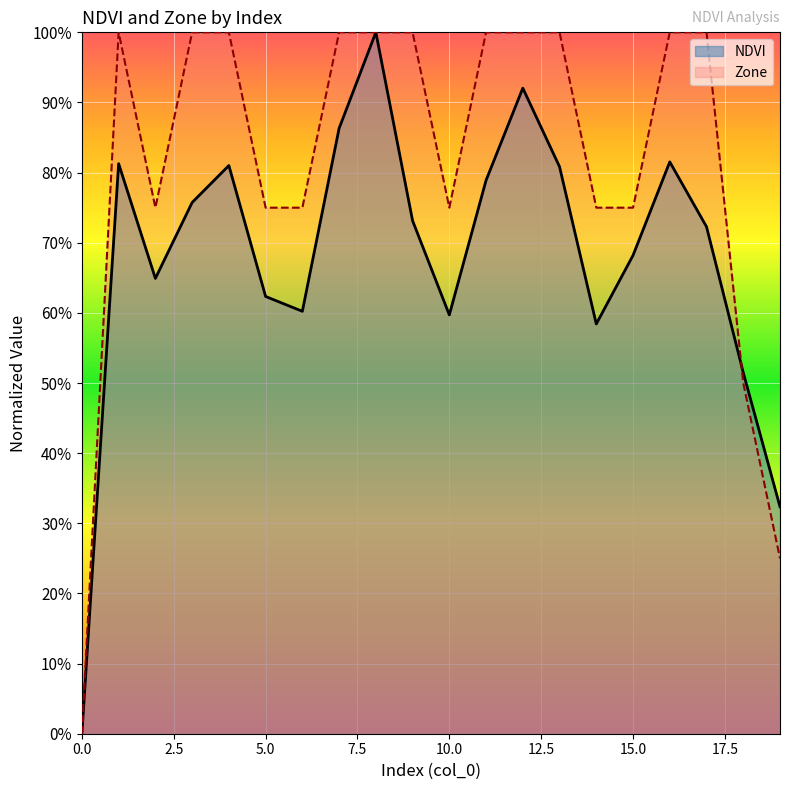

What is the value of the Zone point at the 3rd from the left?

0.8